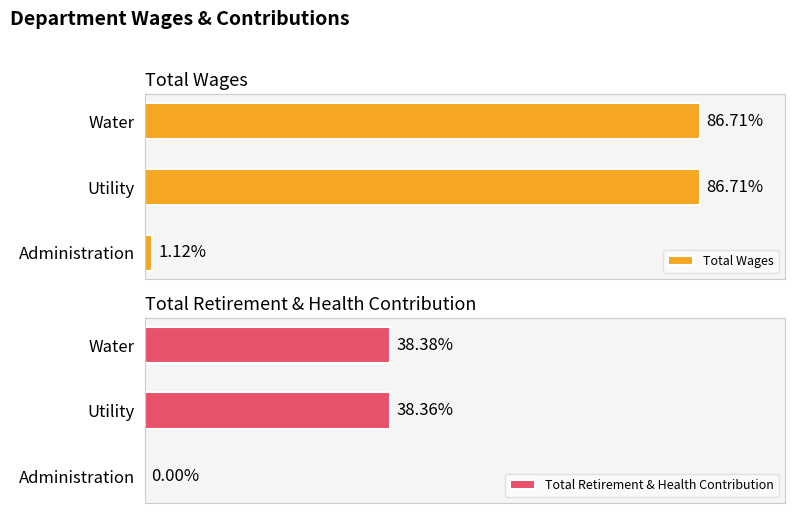

Is it true that Total Retirement & Health Contribution equals 0 at Administration?

True